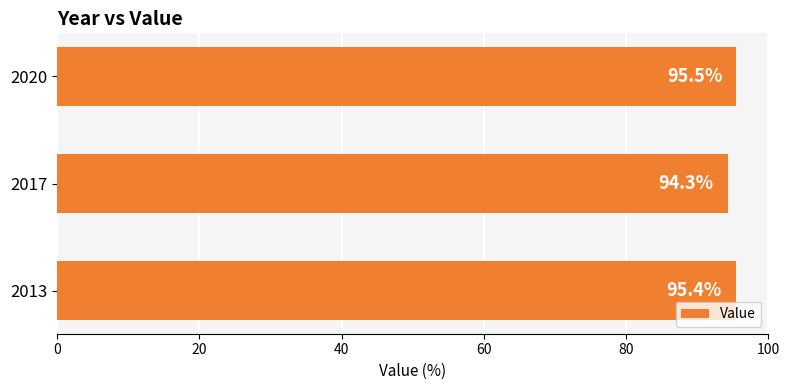

List the labels in order of value, largest first.

2020, 2013, 2017